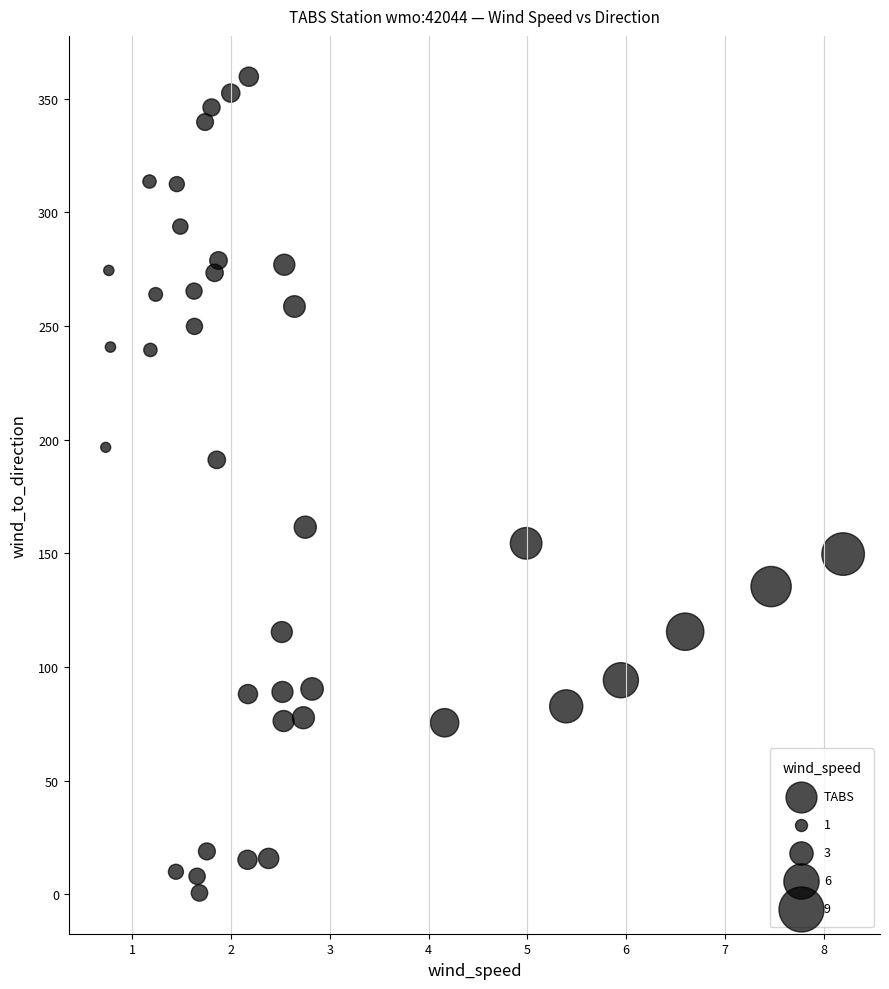

What is the range of Y values (max minus min)?

359.1